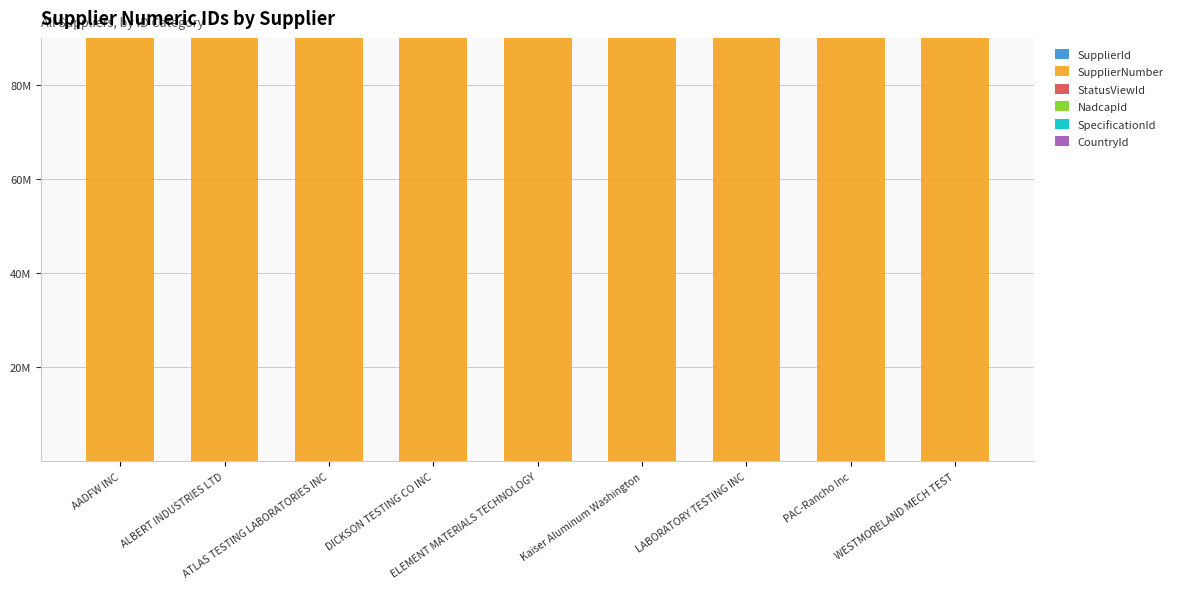

Are the bars horizontal?

No